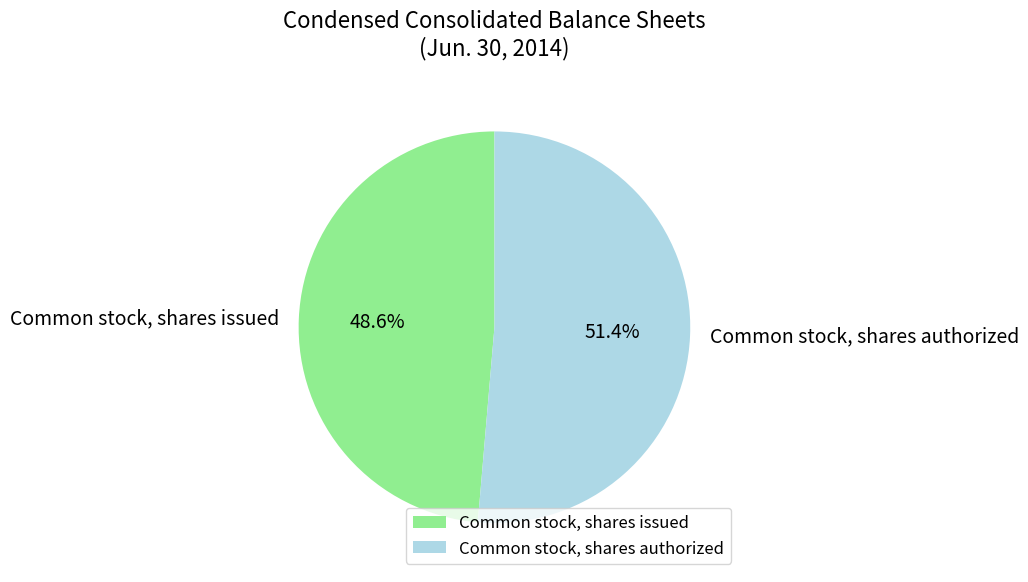

Count the number of slices in the pie.

2